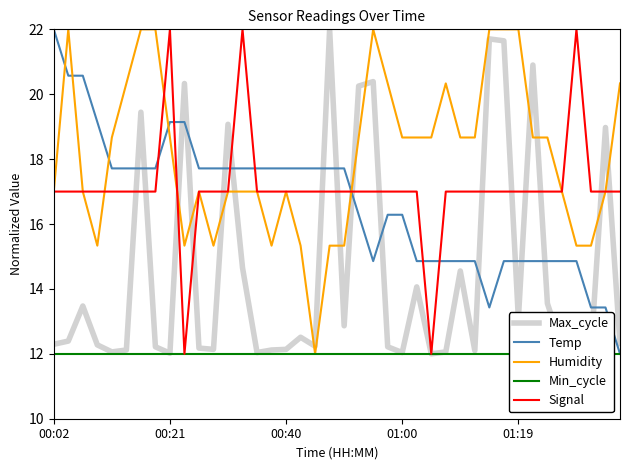

Which series has the largest range (max minus min)?

Max_cycle